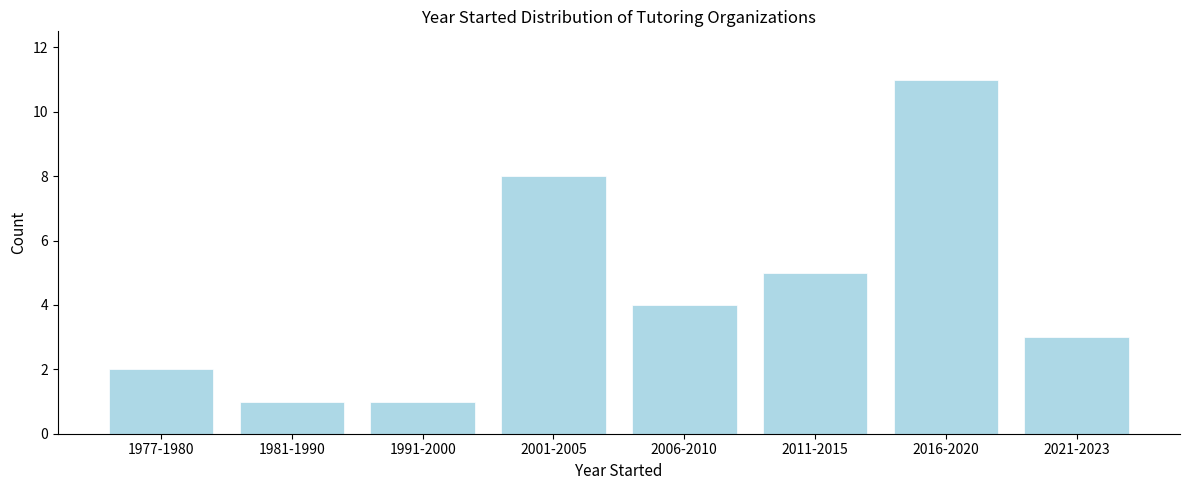

Reading left to right, extract all data points from this chart.

2	1	1	8	4	5	11	3